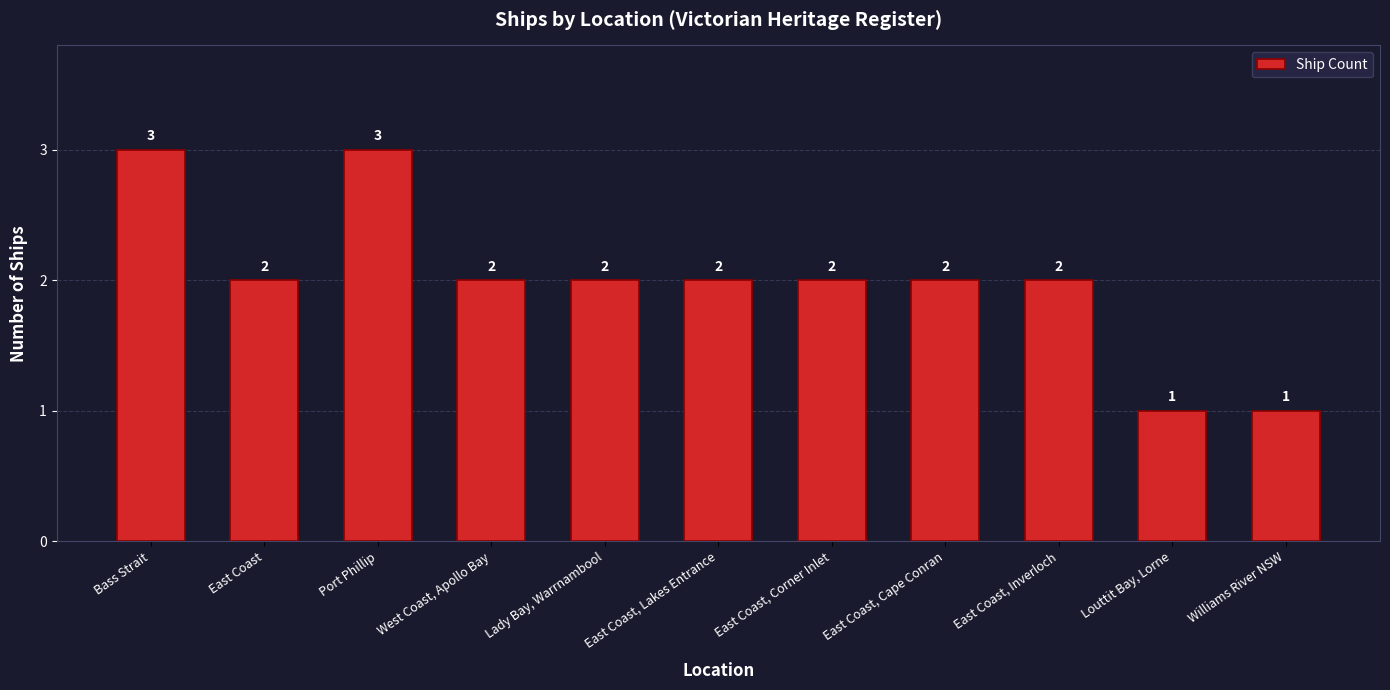

What is the maximum value shown in the chart?

3